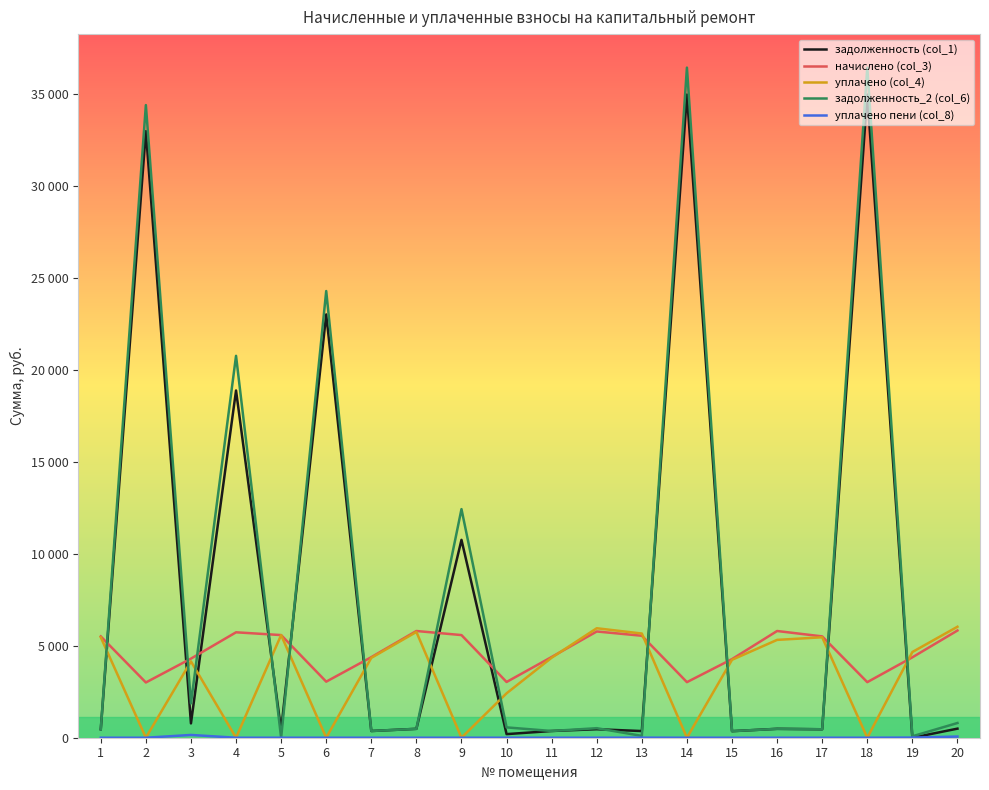

Reading left to right, list all the values displayed in this chart.

задолженность (col_1): 459.4	33000.4	779.4	18891.8	400.1	23030.2	365.3	483.9	10764.1	195.8	366.1	462.6	362.3	34990.4	356.4	483.9	459.4	34990.4	0.0	493.4
начислено (col_3): 5513.0	3005.5	4303.7	5735.4	5584.2	3049.9	4383.7	5806.4	5584.2	3032.2	4392.6	5779.8	5548.6	3023.3	4277.0	5806.4	5513.0	3023.3	4374.8	5833.2
уплачено (col_4): 5464.7	0.0	4152.7	0.0	5584.2	0.0	4345.4	5755.5	0.0	2416.0	4354.1	5956.4	5668.3	0.0	4239.5	5322.6	5465.3	0.0	4662.8	6037.9
задолженность_2 (col_6): 459.4	34419.2	1869.2	20776.9	0.0	24302.5	365.3	483.9	12437.1	562.1	366.1	518.5	100.2	36457.9	356.4	483.9	458.8	36457.9	77.6	800.5
уплачено пени (col_8): 0.0	0.0	151.1	0.0	0.0	0.0	0.9	0.0	0.0	0.0	0.0	0.3	4.0	0.0	0.3	0.0	0.0	0.0	8.0	63.0